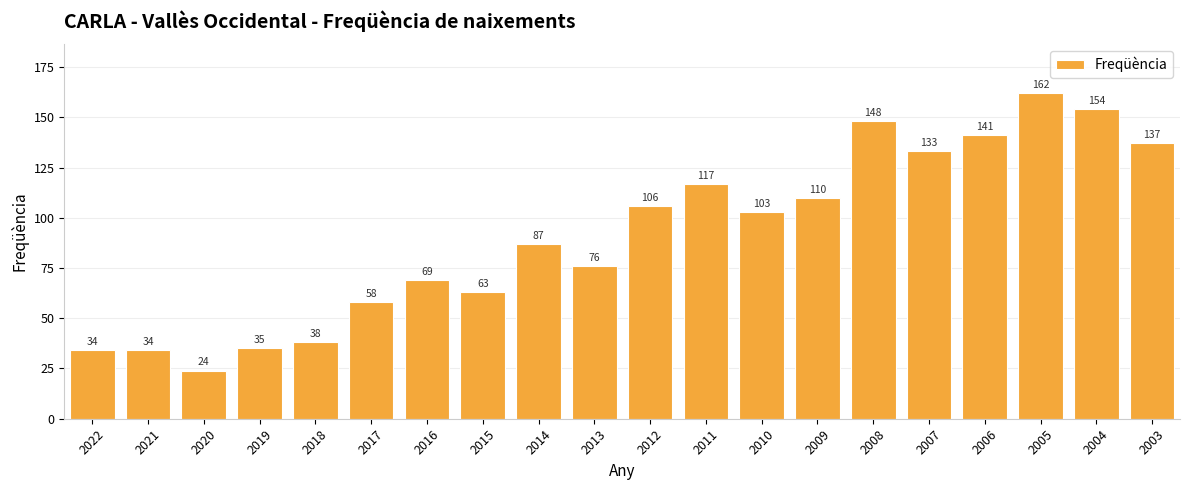

Does the chart contain any negative values?

No